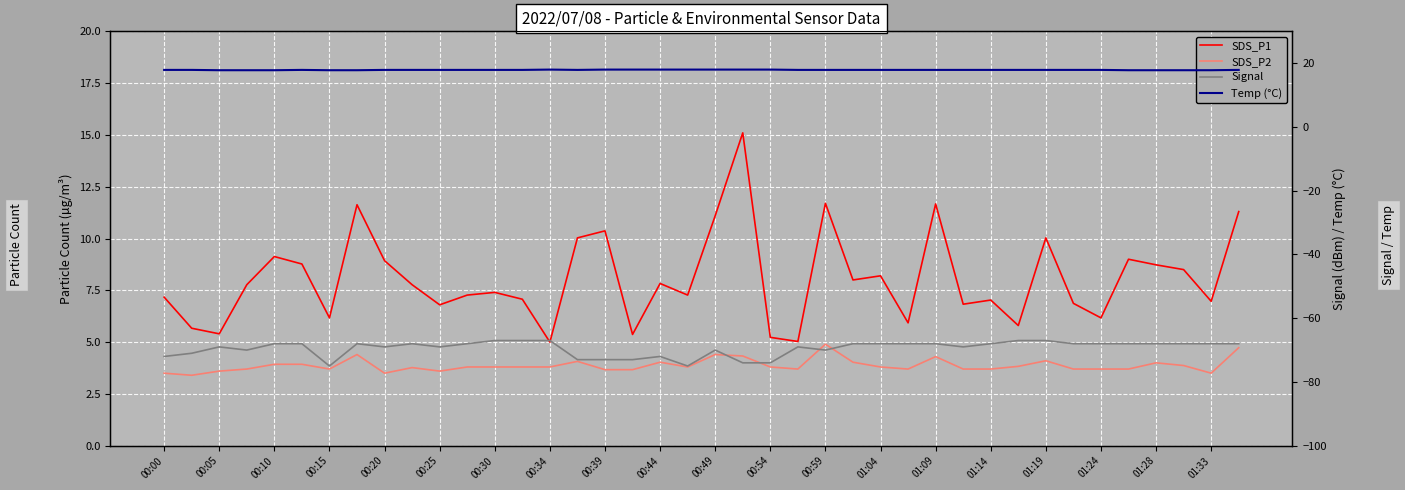

Rank the series at 01:14 from highest to lowest value.

Temp (°C), SDS_P1, SDS_P2, Signal